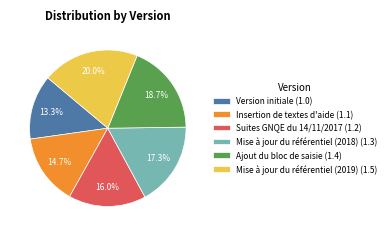

The Ajout du bloc de saisie slice represents 25% of the pie. True or false?

False